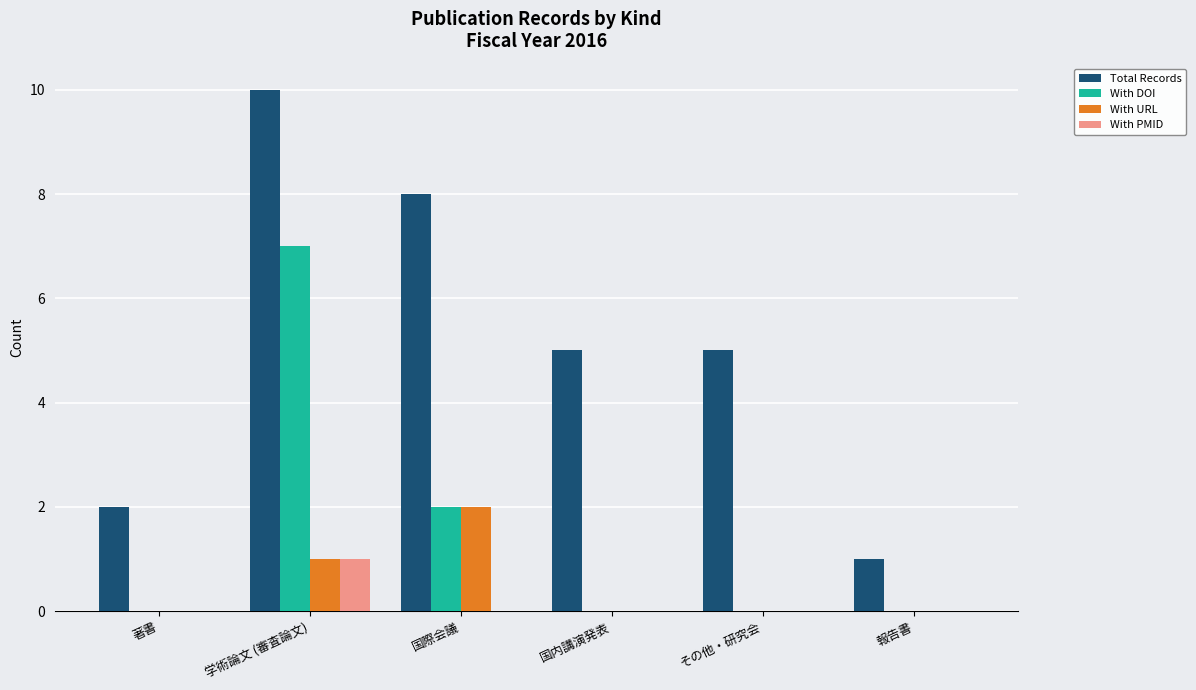

What are all the series names shown in the legend?

Total Records, With DOI, With URL, With PMID